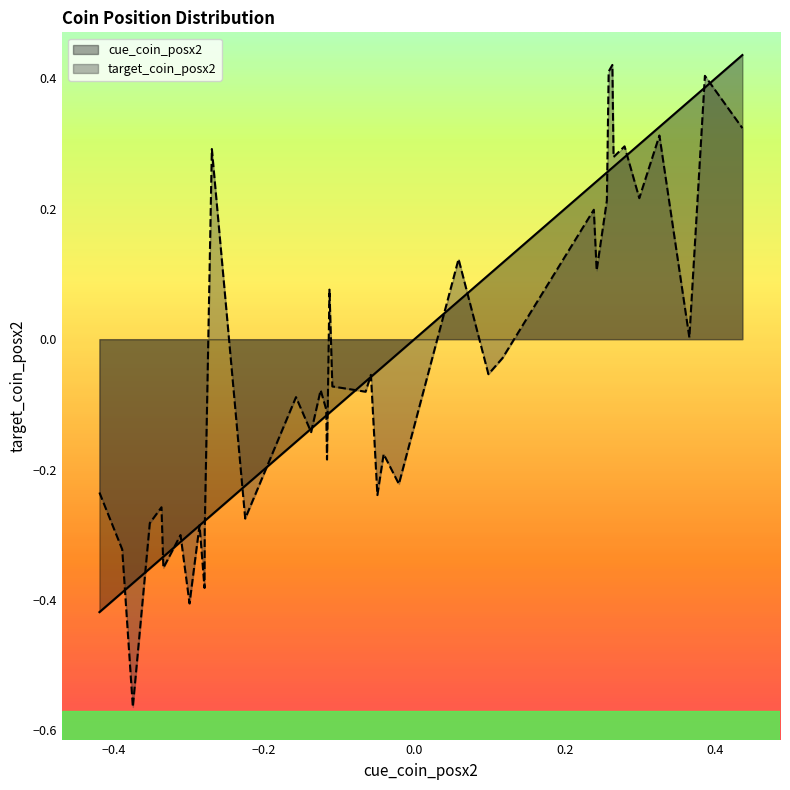

How many values in the target_coin_posx2 series exceed 0?

15